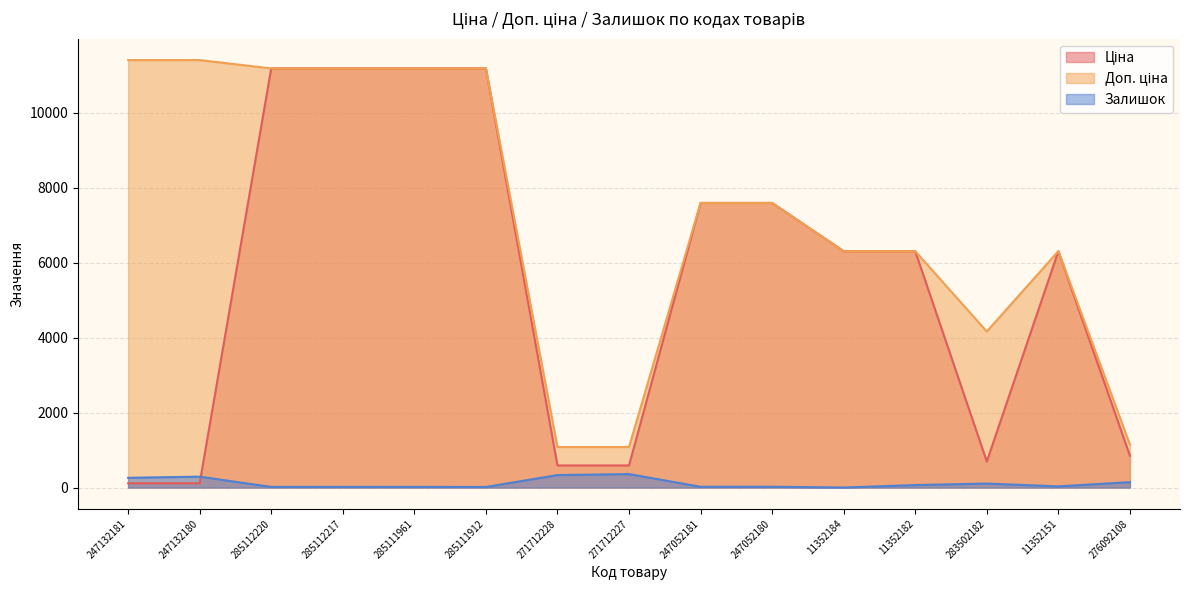

Reading left to right, transcribe all the data shown in this chart.

Ціна: 114.1	114.1	11188.2	11188.2	11188.2	11188.2	589.9	589.9	7596.5	7596.5	6308.8	6308.8	694.3	6308.8	848.4
Доп. ціна: 11410.0	11410.0	11188.2	11188.2	11188.2	11188.2	1081.7	1081.7	7596.5	7596.5	6308.8	6308.8	4165.6	6308.8	1149.7
Залишок: 260.0	290.0	17.0	17.0	17.0	15.0	333.0	359.0	20.0	21.0	0.0	66.0	106.0	31.0	144.0